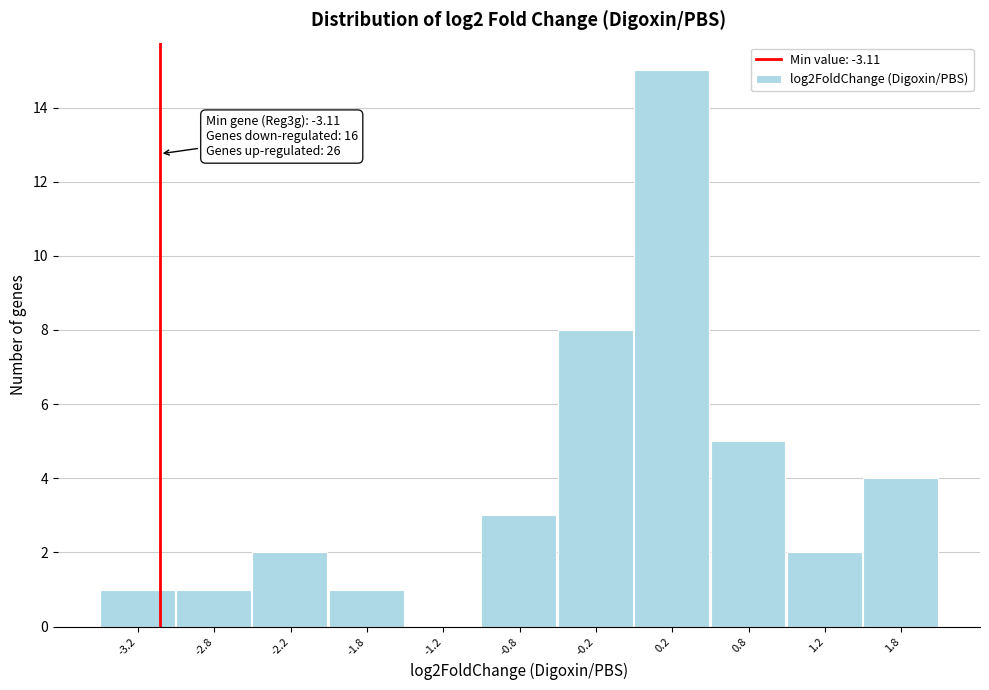

Which range on the x-axis has the tallest bar?

0.0 to 0.5